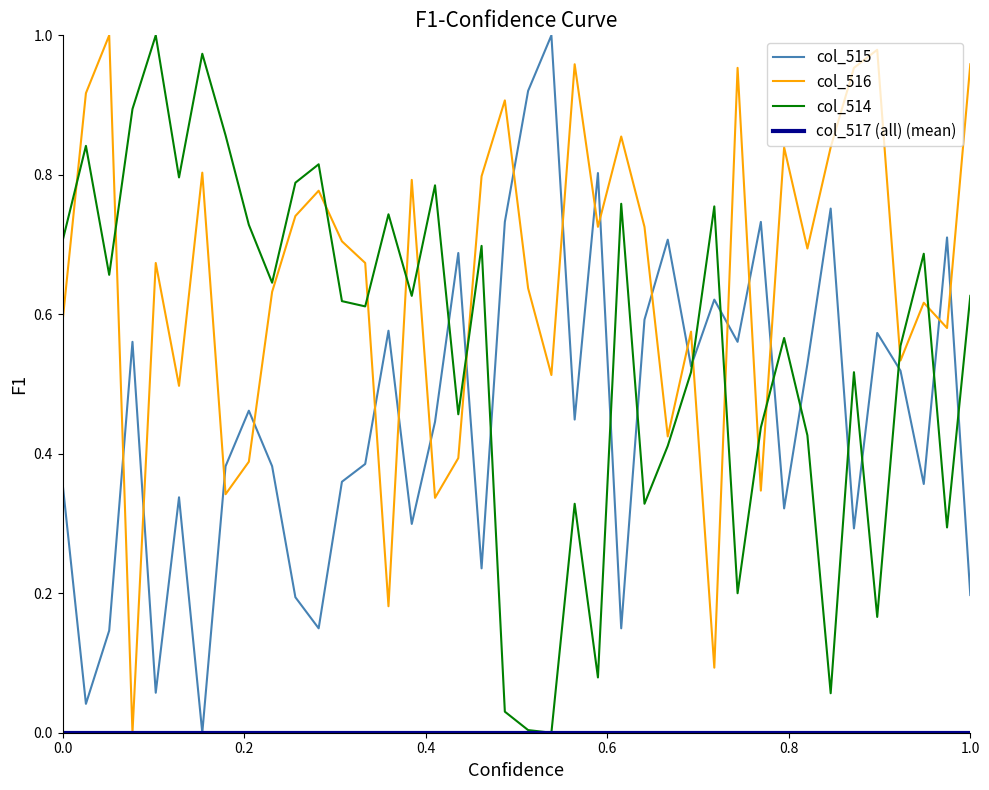

Which series has the largest total across all categories?

col_516